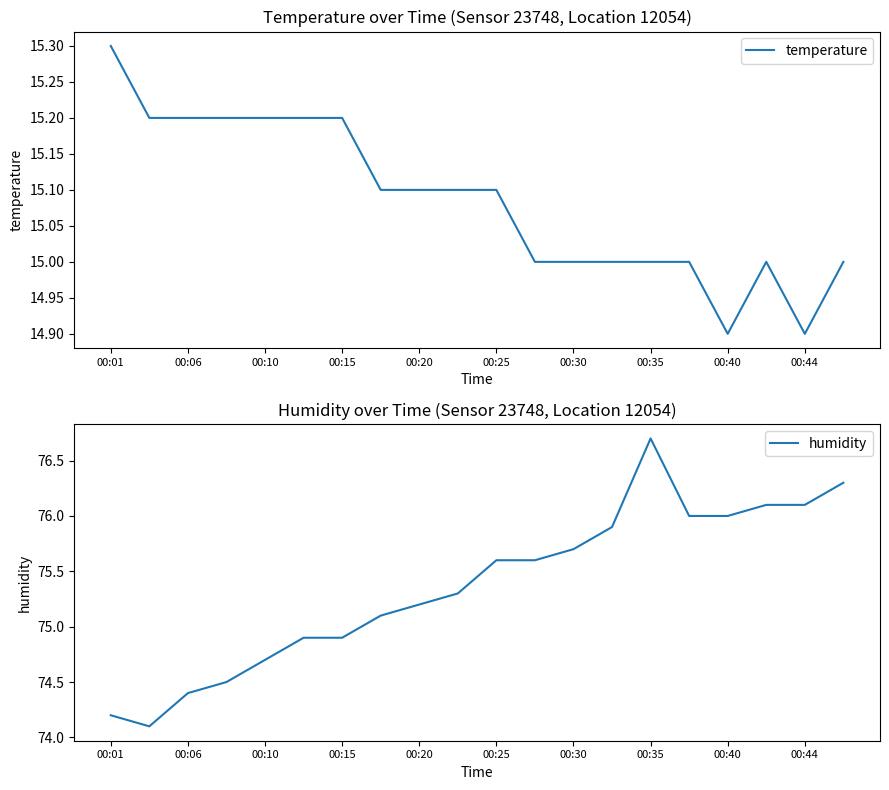

What is the average value of the humidity series?

75.4